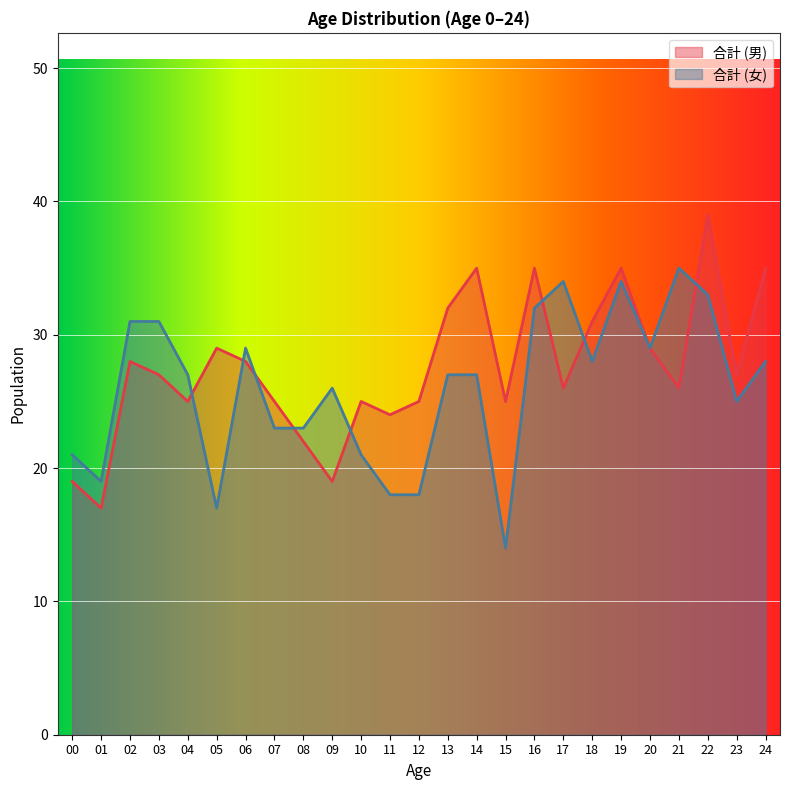

How many data points in 合計 (女) are above 27?

11